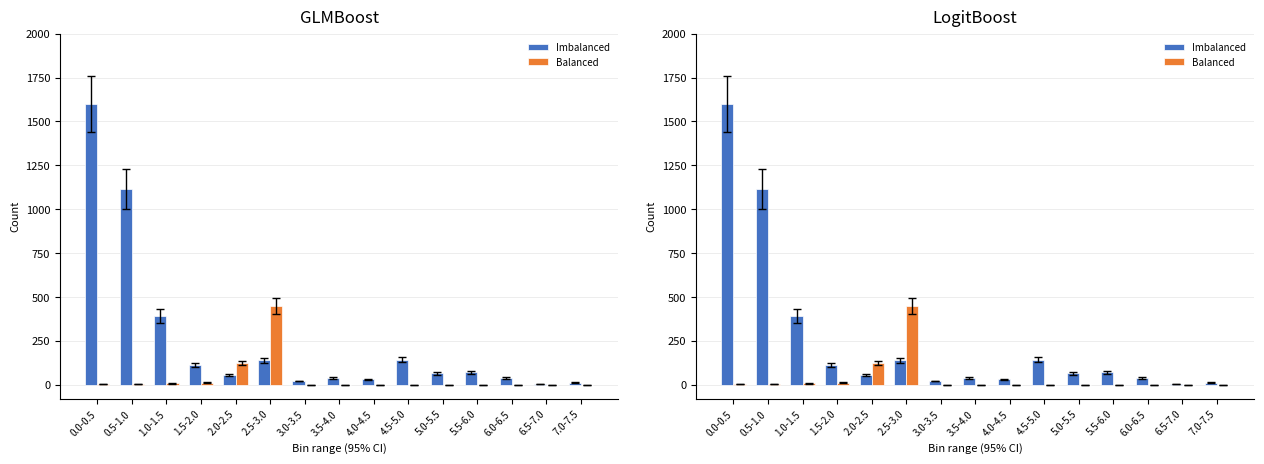

At which category is the sum across all series the highest?

0.0-0.5